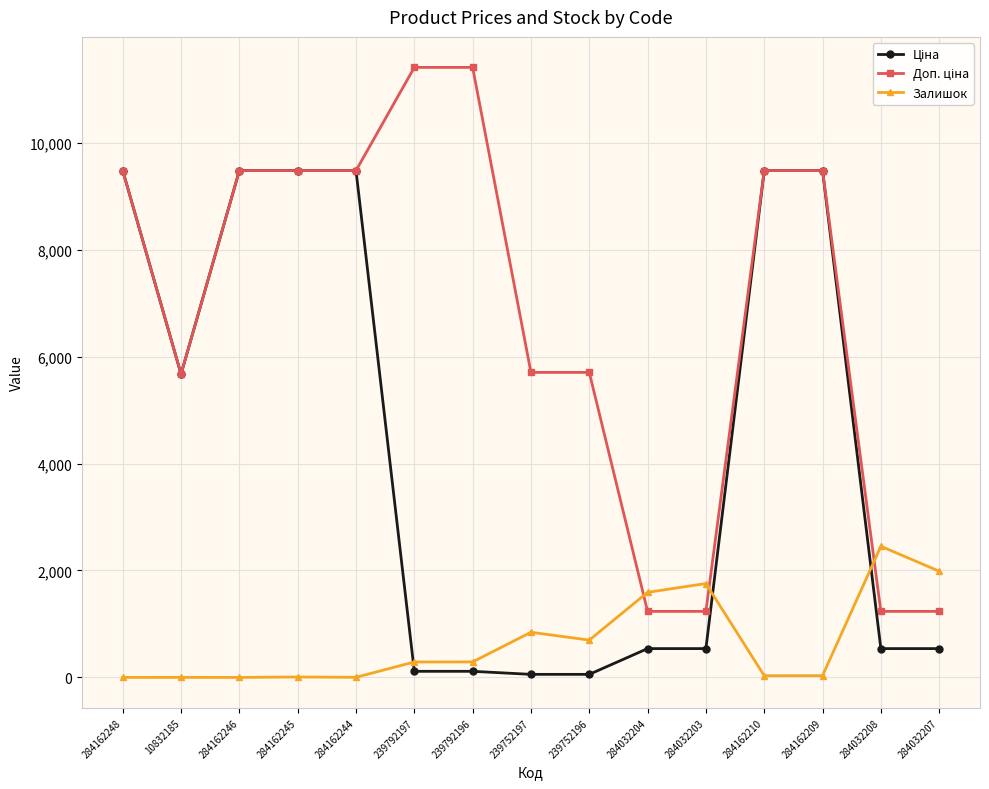

True or false: Залишок has more than 2 points higher than both neighbors.

True